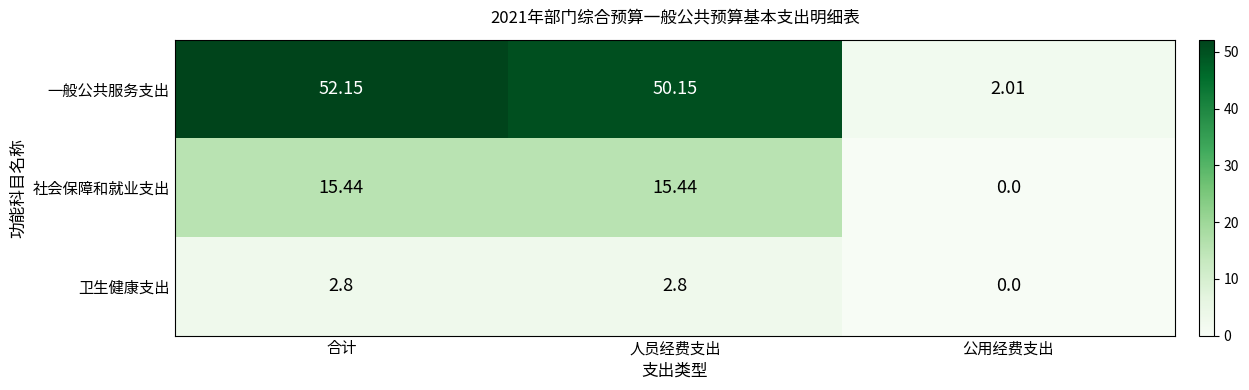

Is the value of 一般公共服务支出 at 合计 greater than the value of 社会保障和就业支出 at 合计?

Yes